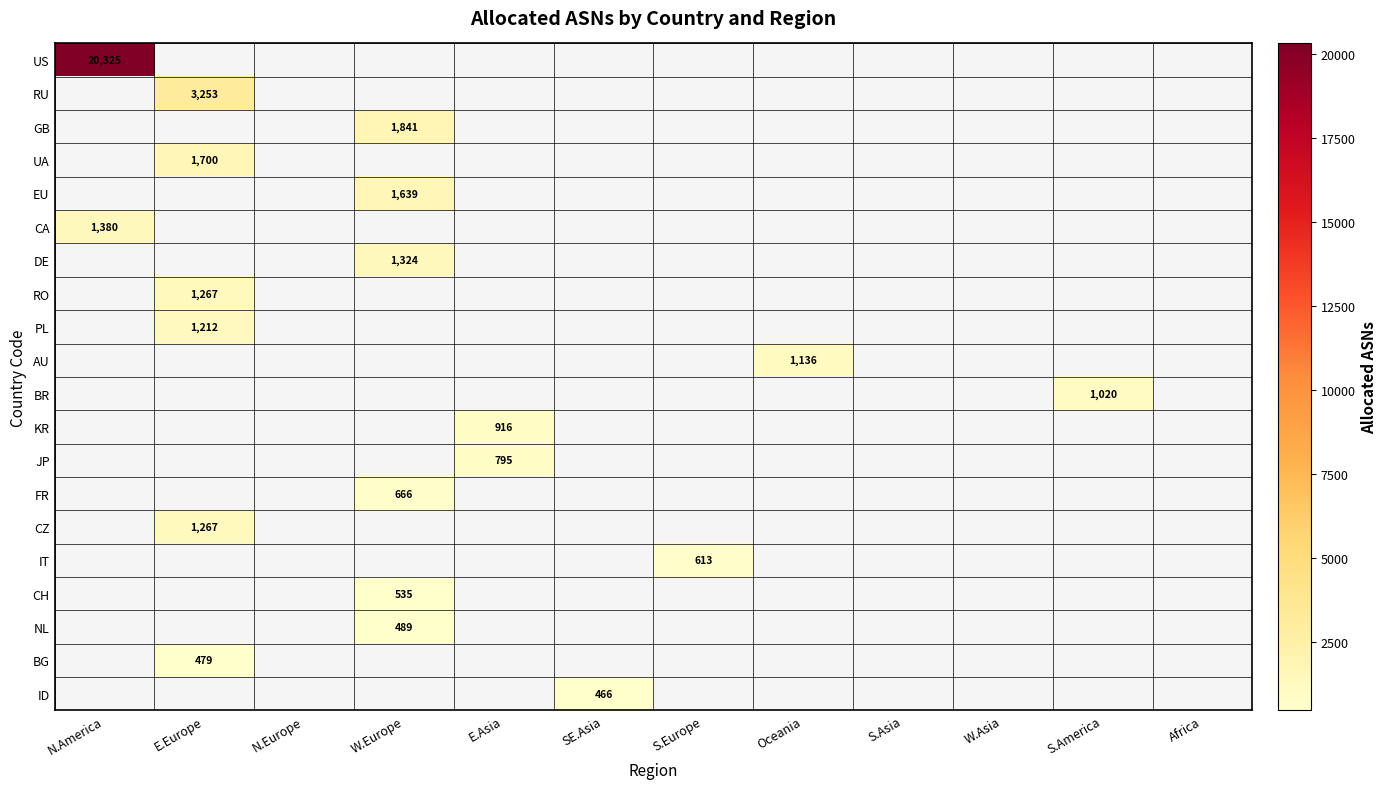

How many data points does each series have?

12